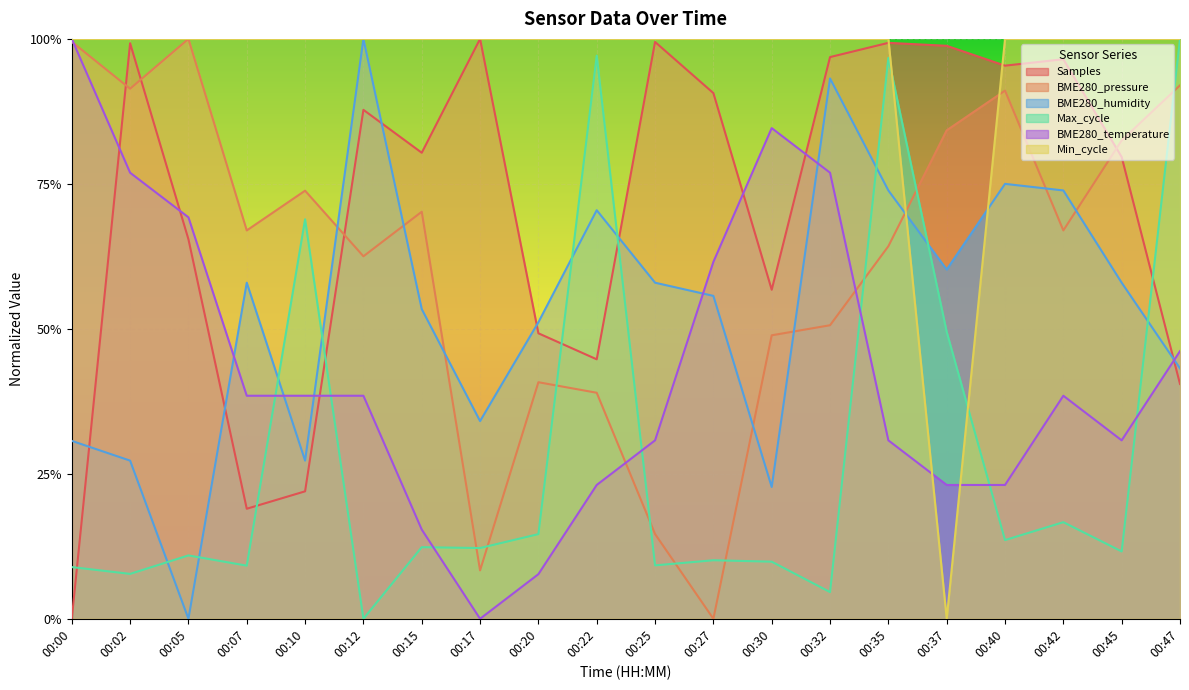

True or false: BME280_humidity and BME280_pressure intersect in this chart.

True